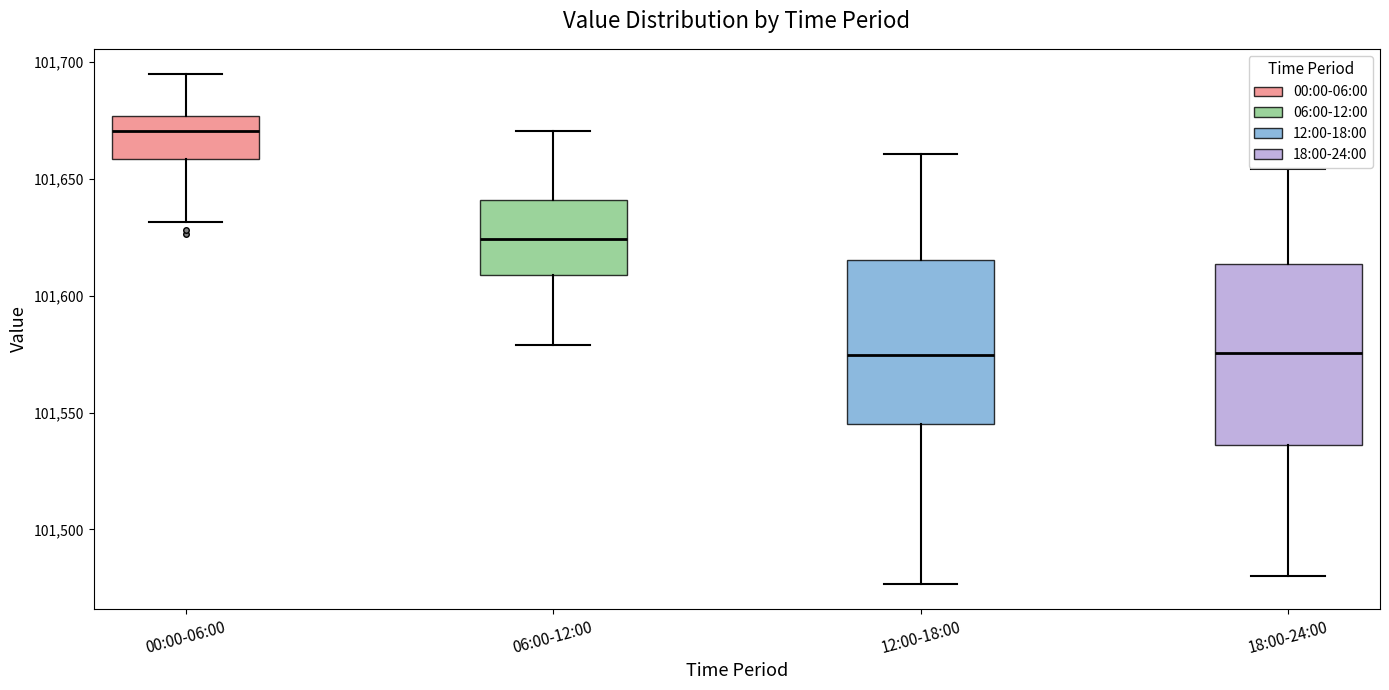

Reading left to right, transcribe this box plot: for each box, give where its median line is, the range the box spans, and where its two whiskers end, as read against the y-axis. The values are not printed on the chart, so give them approximately, as read against the axis.

00:00-06:00: median 101670, box 101660 to 101675, whiskers 101630 to 101695
06:00-12:00: median 101625, box 101610 to 101640, whiskers 101580 to 101670
12:00-18:00: median 101575, box 101545 to 101615, whiskers 101475 to 101660
18:00-24:00: median 101575, box 101535 to 101615, whiskers 101480 to 101655